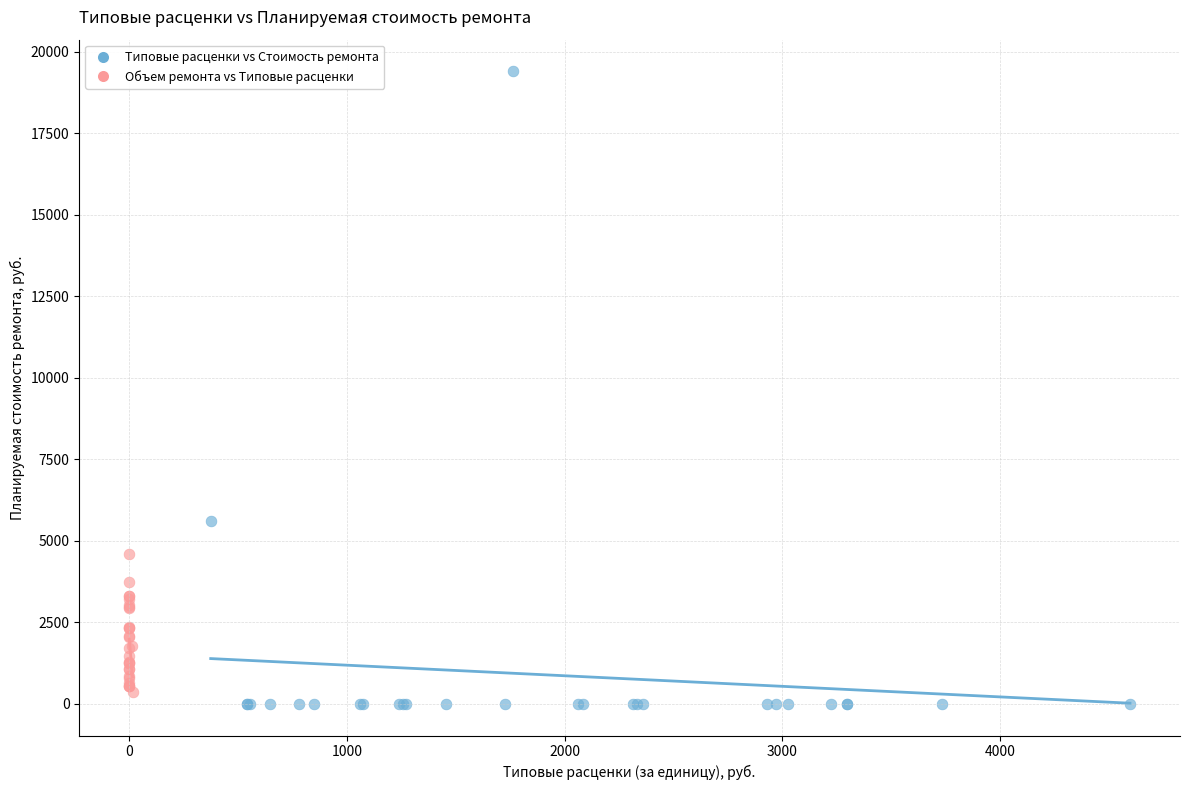

Which series contains the highest Y value?

Типовые расценки vs Стоимость ремонта